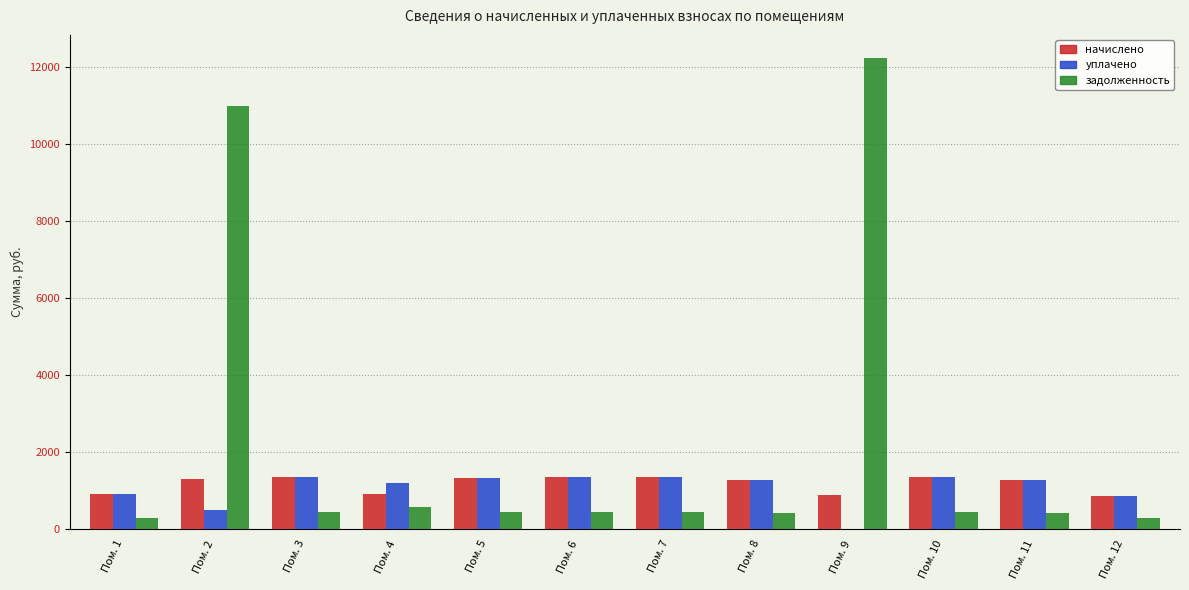

How many data points in уплачено are above 1285?

7